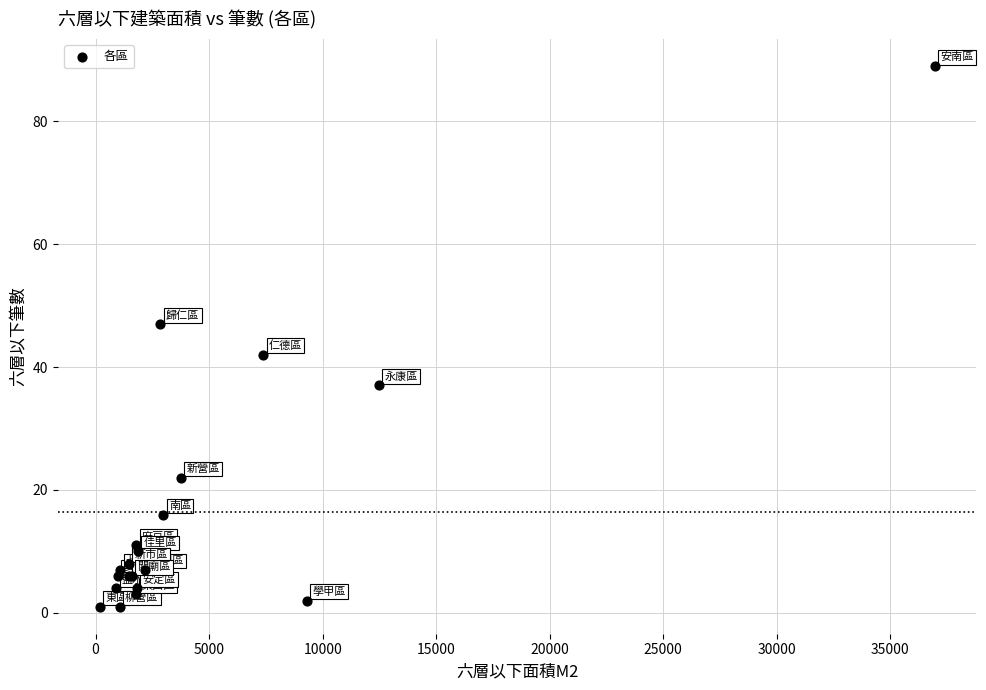

What Y value in the scatter plot is closest to 45?

47